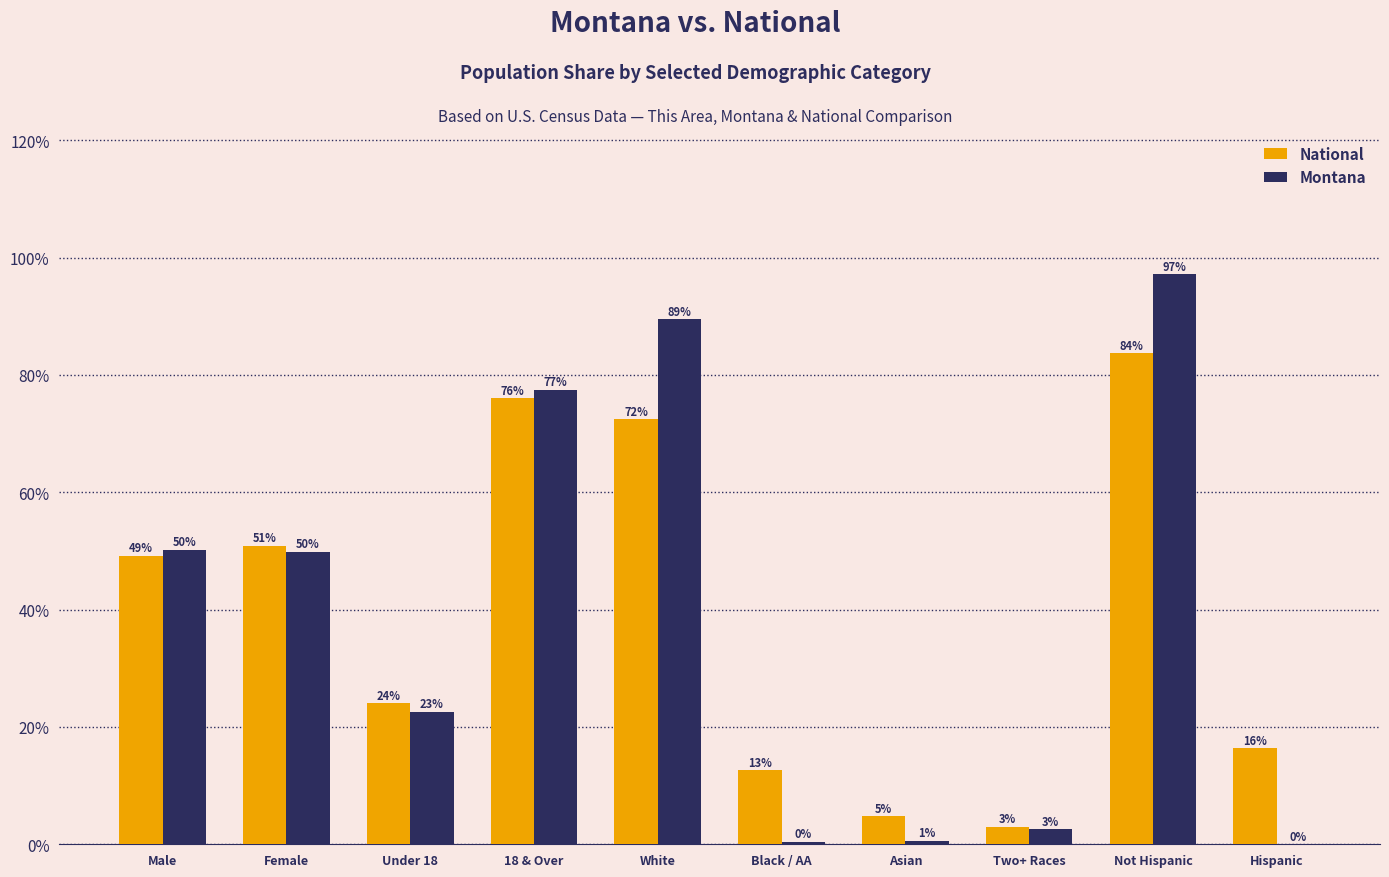

Which series has the largest total across all categories?

National